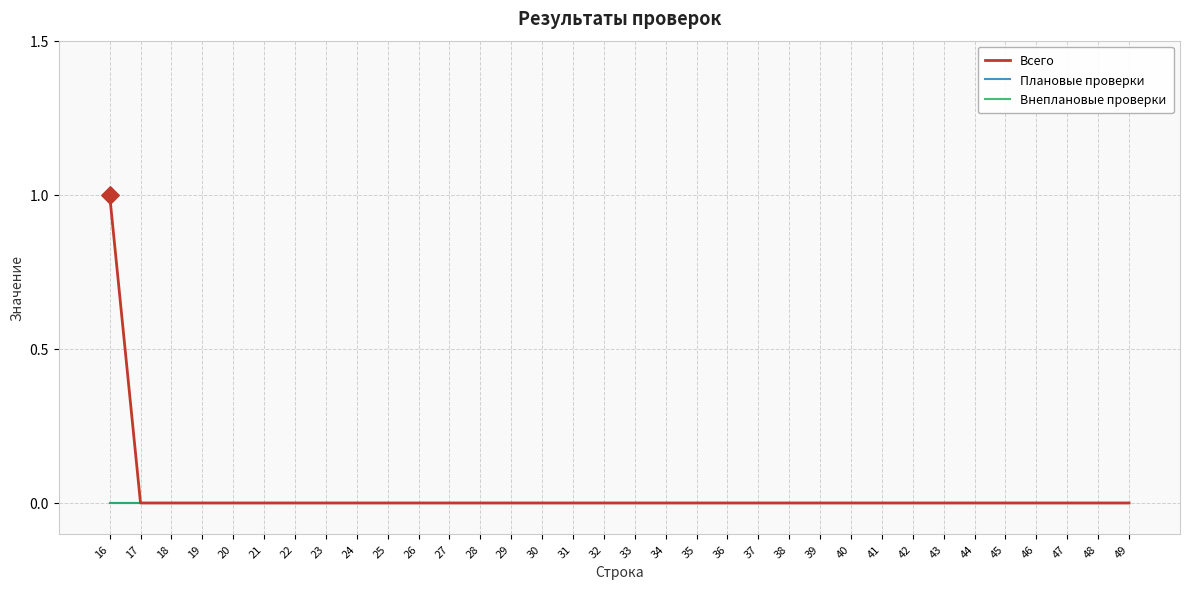

Is this an area chart (filled region under the line)?

No